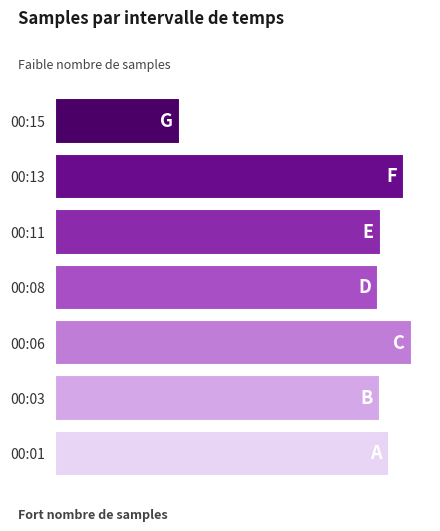

Between 00:08 and 00:03, which is larger?

00:03